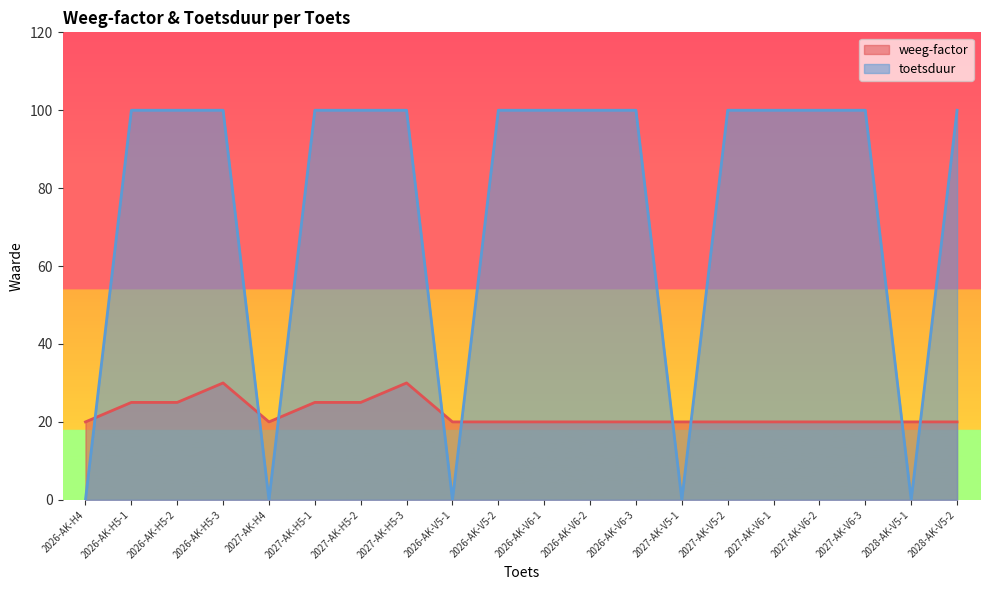

In weeg-factor, how many points are higher than both neighbors (excluding endpoints)?

2